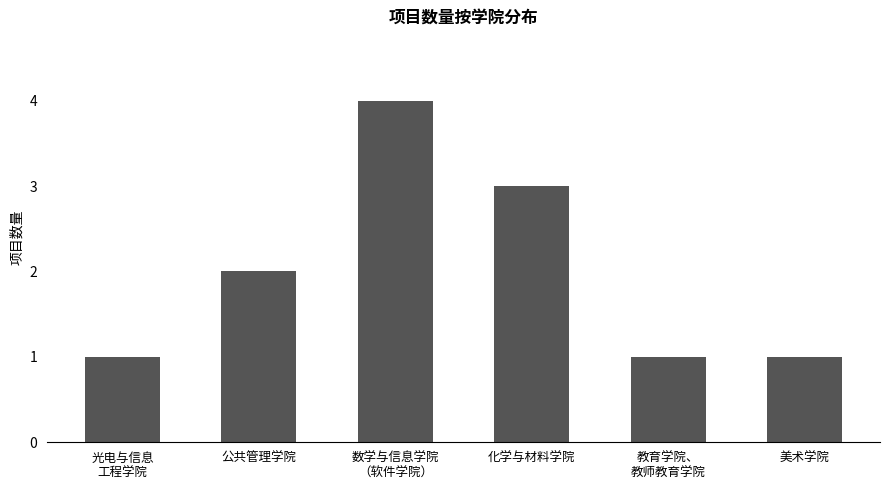

True or false: the data shows 3 at 公共管理学院.

False